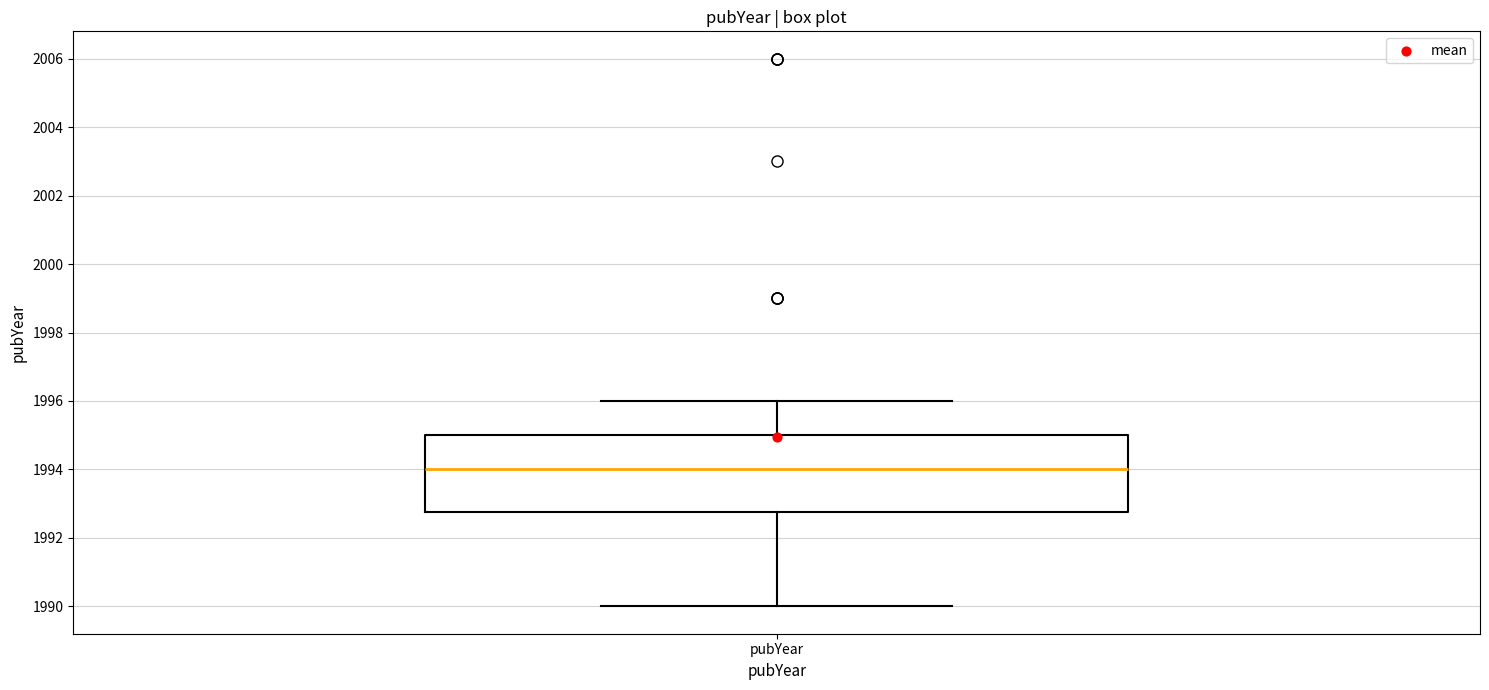

Read this box plot against the y-axis: the position of the median line, the range covered by the box, and the ends of both whiskers. The values are not printed on the chart, so give them approximately, as read against the axis.

median 1994.0, box 1992.8 to 1995.0, whiskers 1990.0 to 1996.0